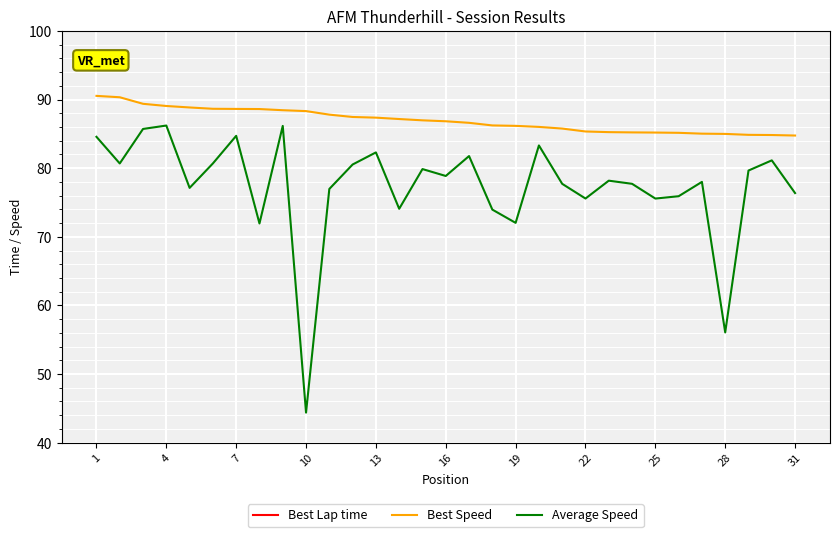

At which label does Best Lap time reach its minimum?

1